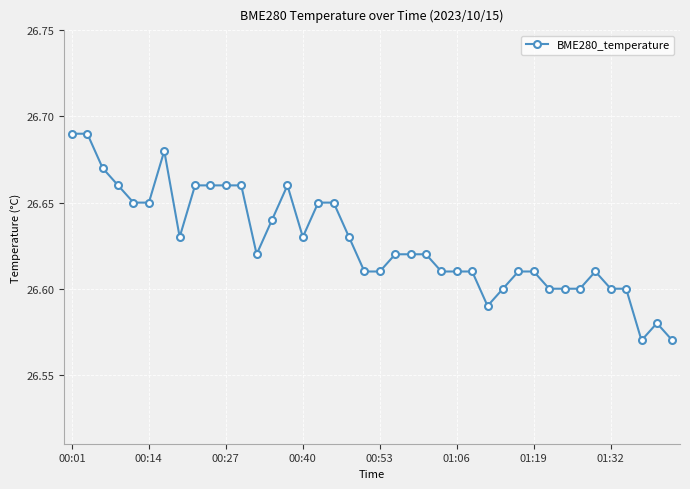

Count the values in the range 26 to 27.

40